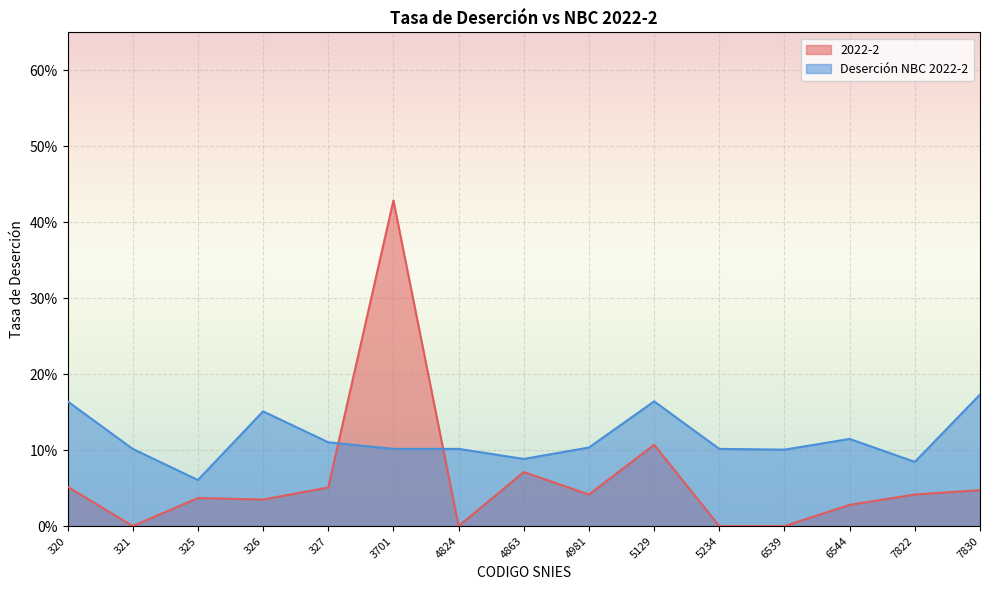

The Deserción NBC 2022-2 series shows 0.1 at 5234. True or false?

False